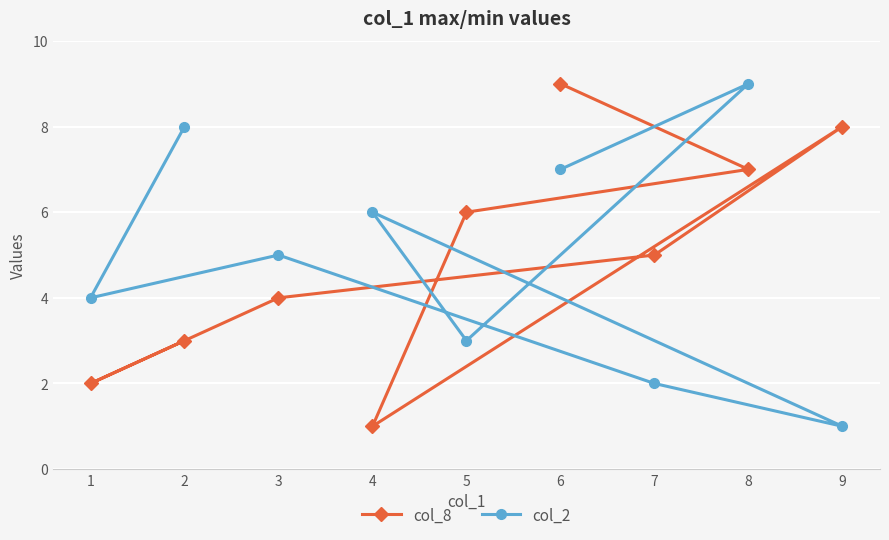

Rank the series by their maximum value, from highest to lowest.

col_8, col_2